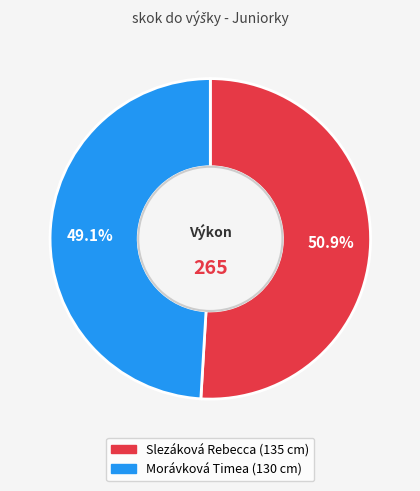

Do Slezáková Rebecca and Morávková Timea together represent more than half of the pie?

Yes